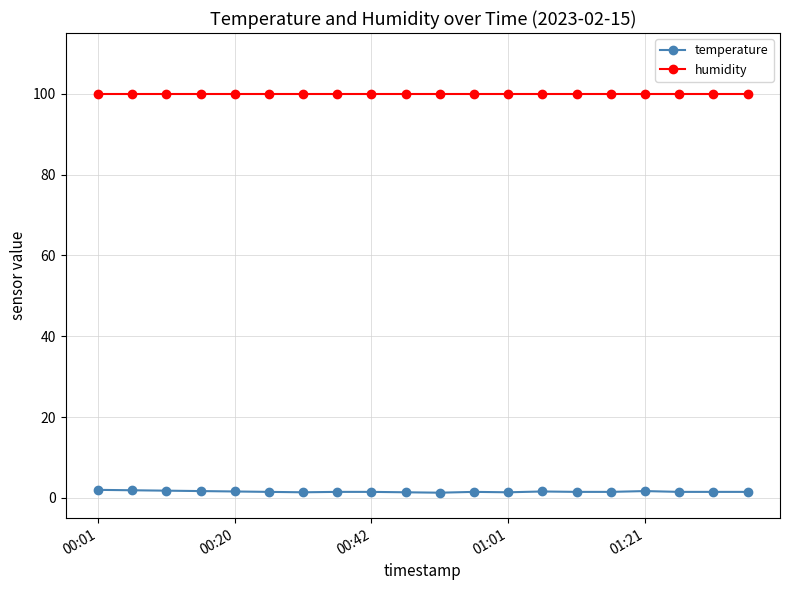

What is the value of the humidity point at the 6th from the left?

99.9